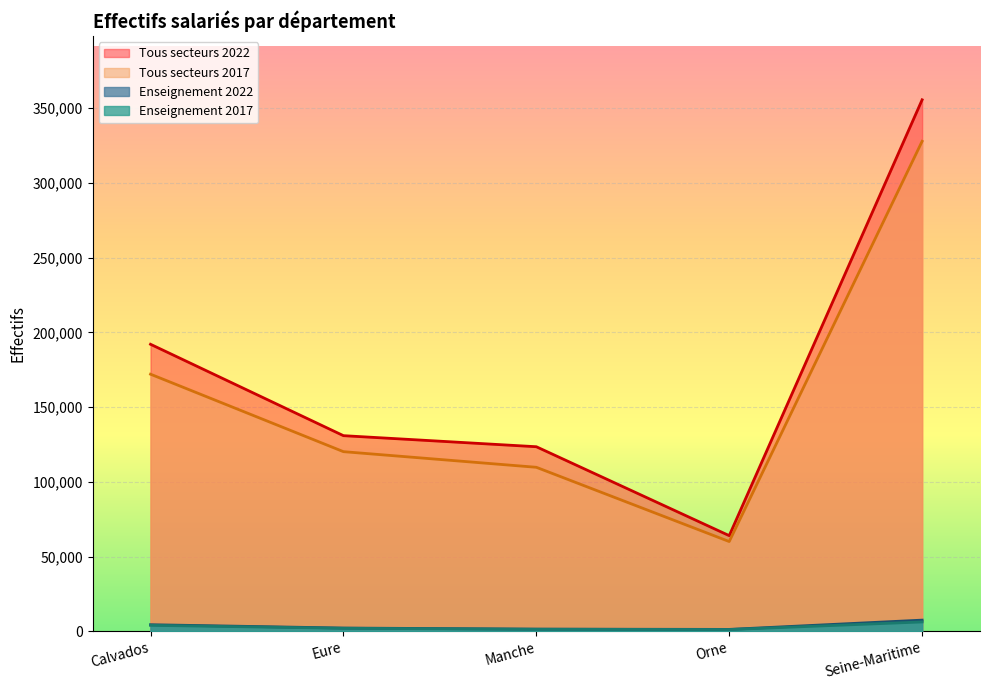

At how many categories does at least one series exceed 355371?

1